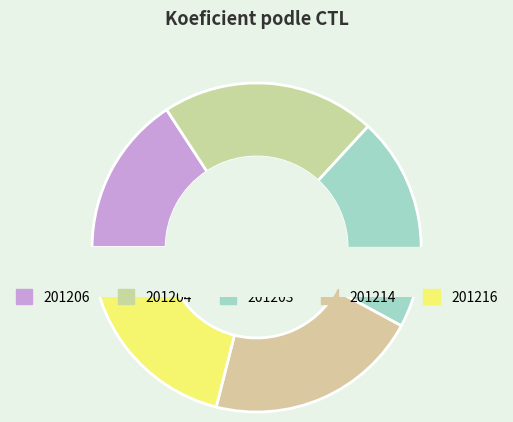

Does 201216 represent more than half of the total?

No